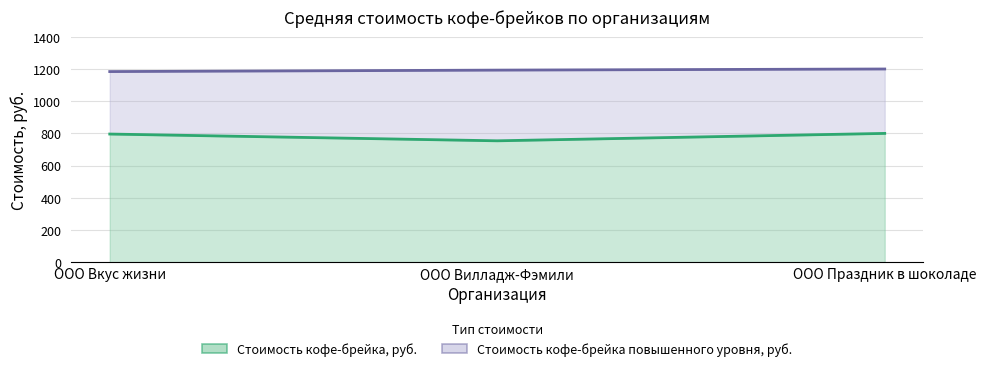

What is the difference between the highest and lowest values at ООО Вкус жизни?

388